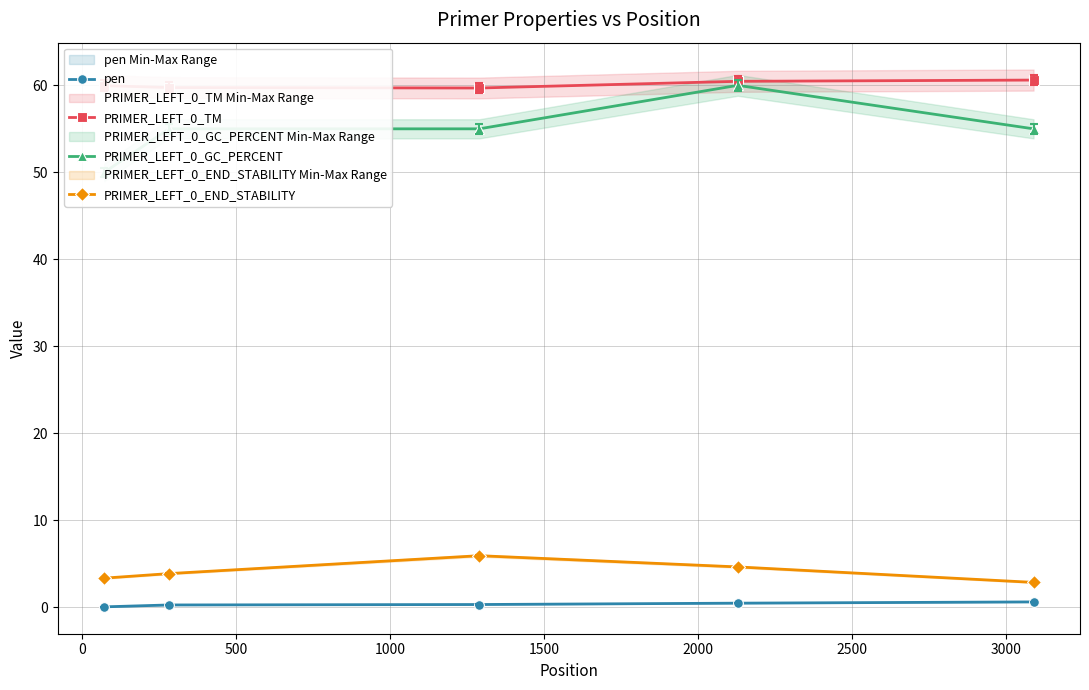

What is the maximum value for PRIMER_LEFT_0_TM?

60.6